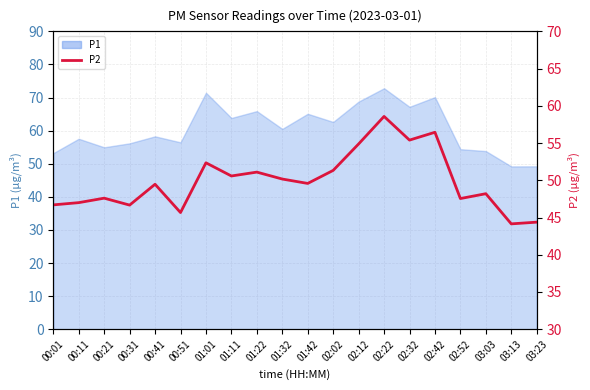

What is the difference between the values at 01:22 and 02:22?

7.5